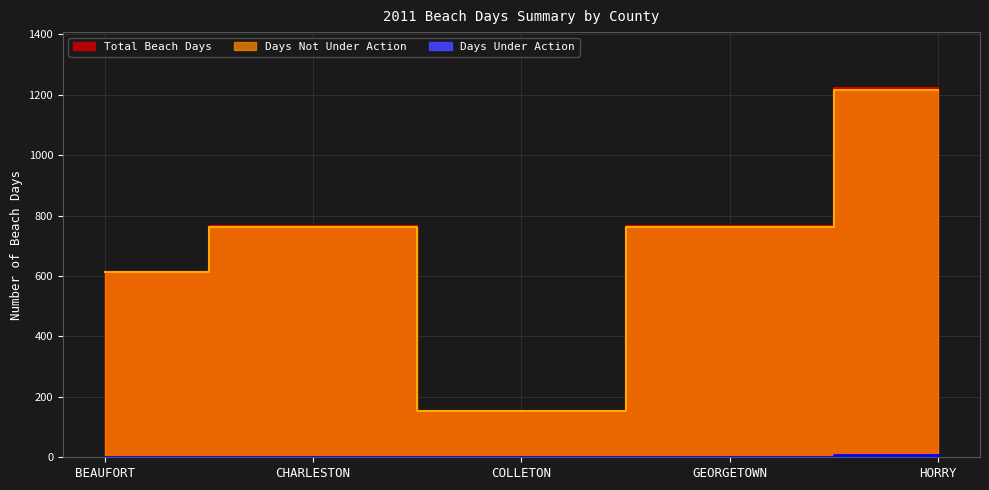

What value does the Days Not Under Action series have at CHARLESTON, to the nearest 50?

750